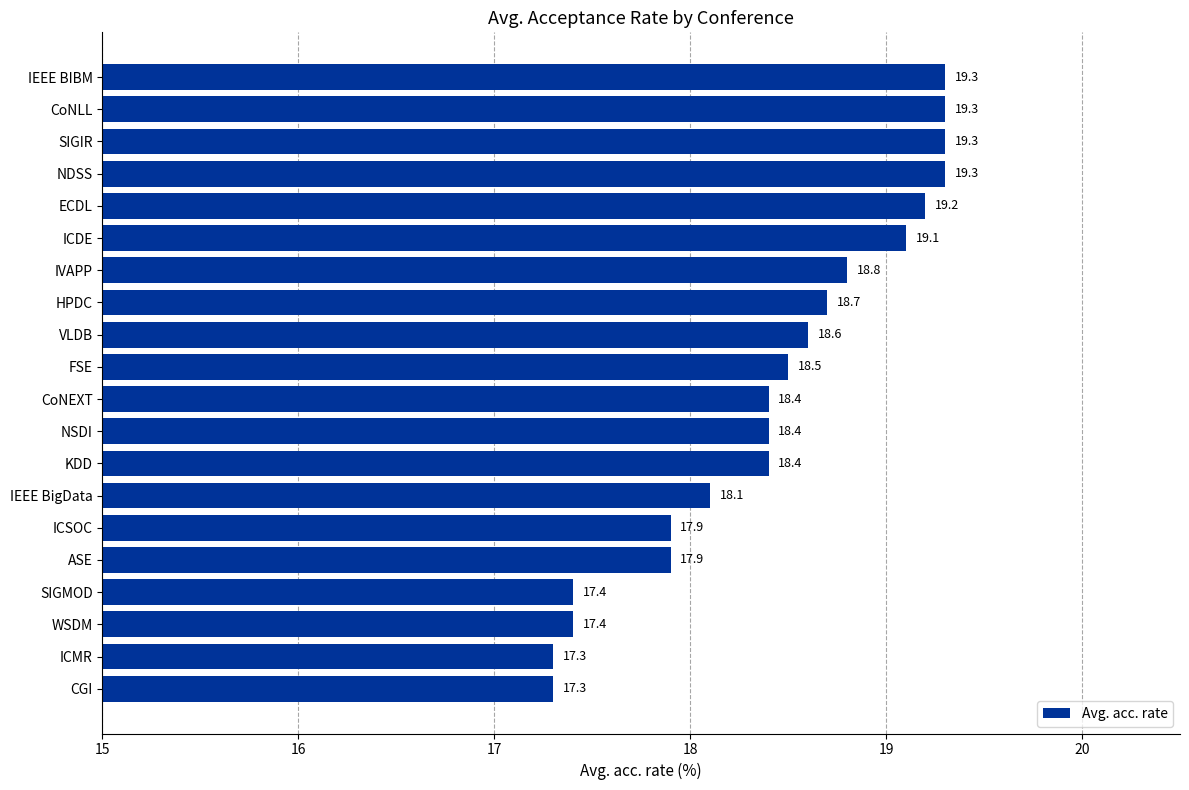

What is the maximum value shown in the chart?

19.3